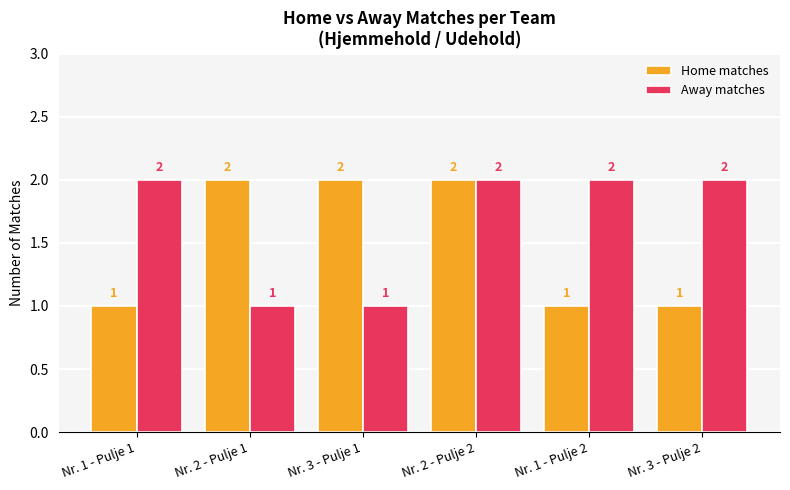

Rank the series at Nr. 3 - Pulje 2 from highest to lowest value.

Away matches, Home matches